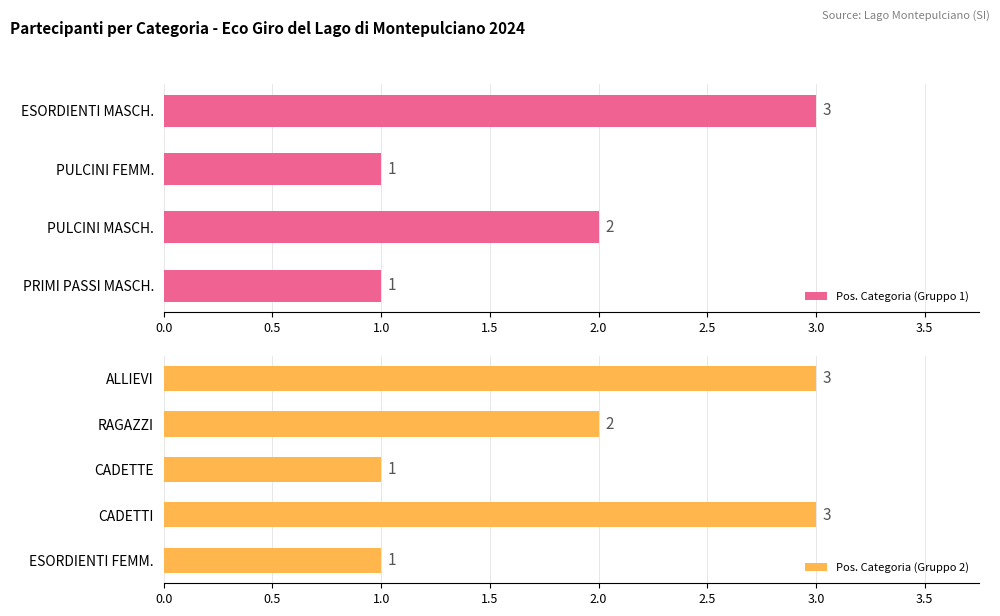

Does the chart contain any negative values?

No